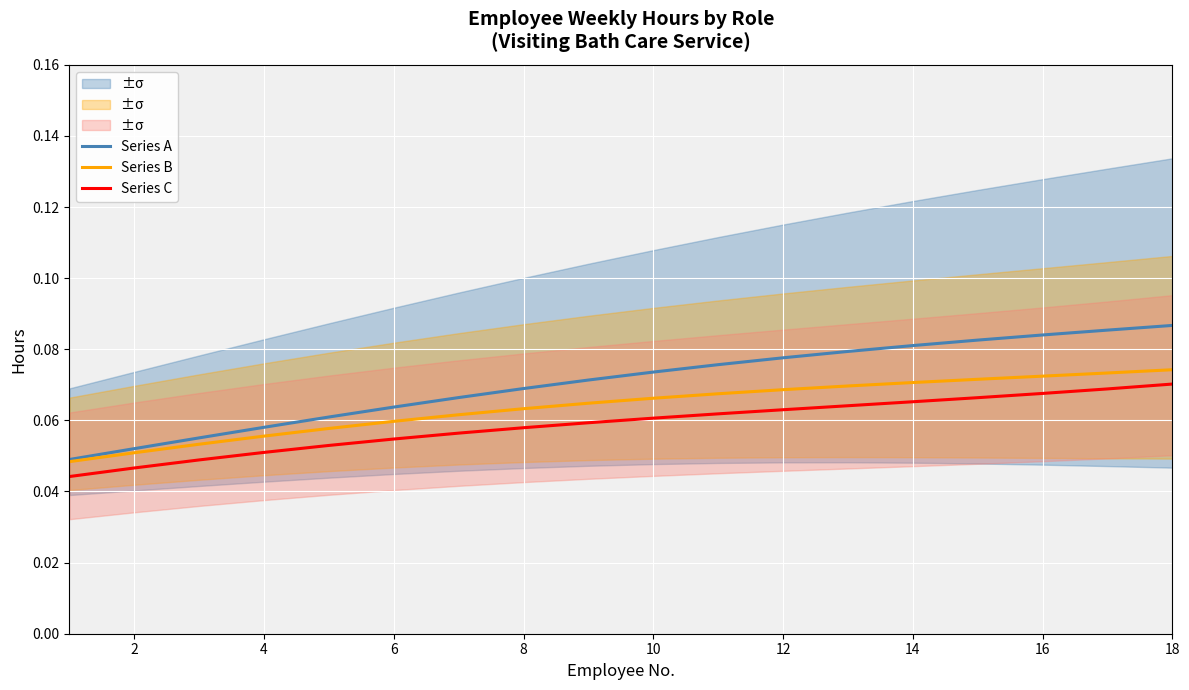

True or false: Series A and Series C intersect in this chart.

False